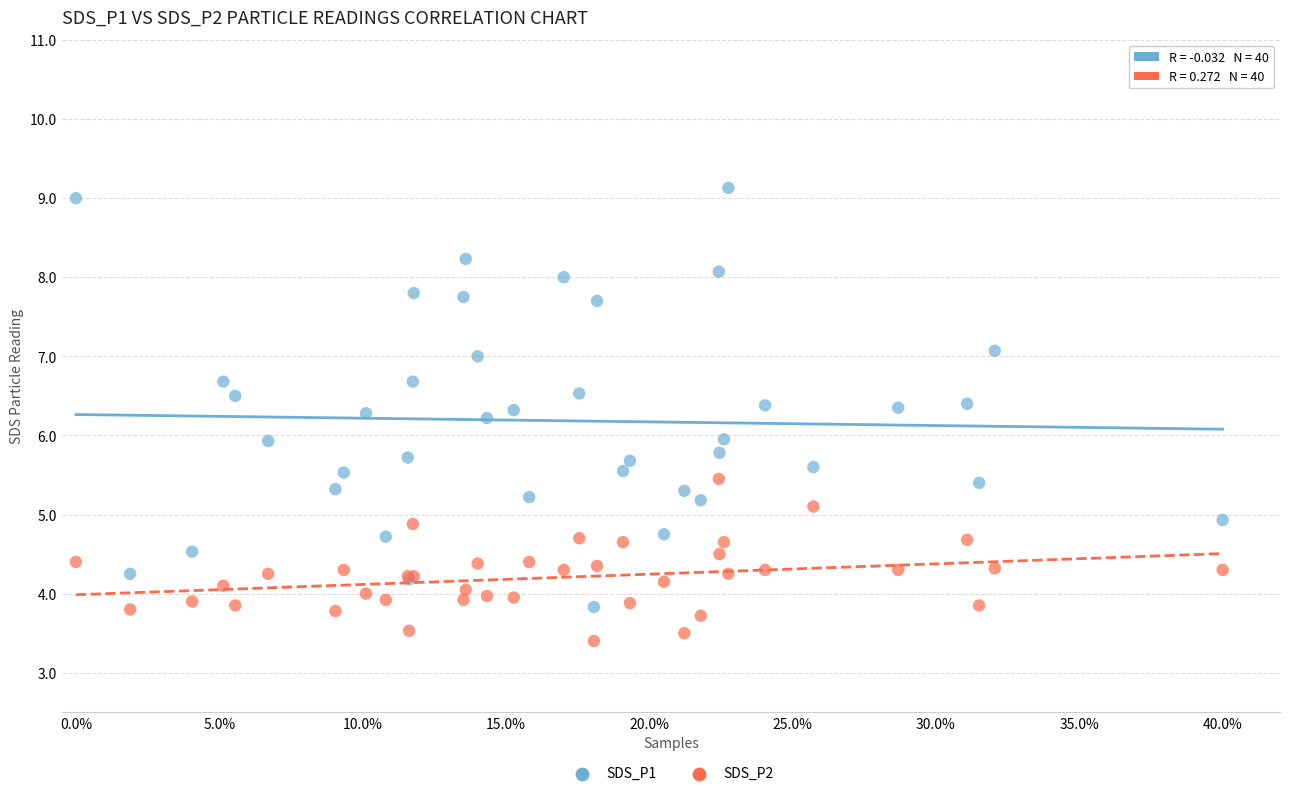

Which series contains the highest Y value?

SDS_P1